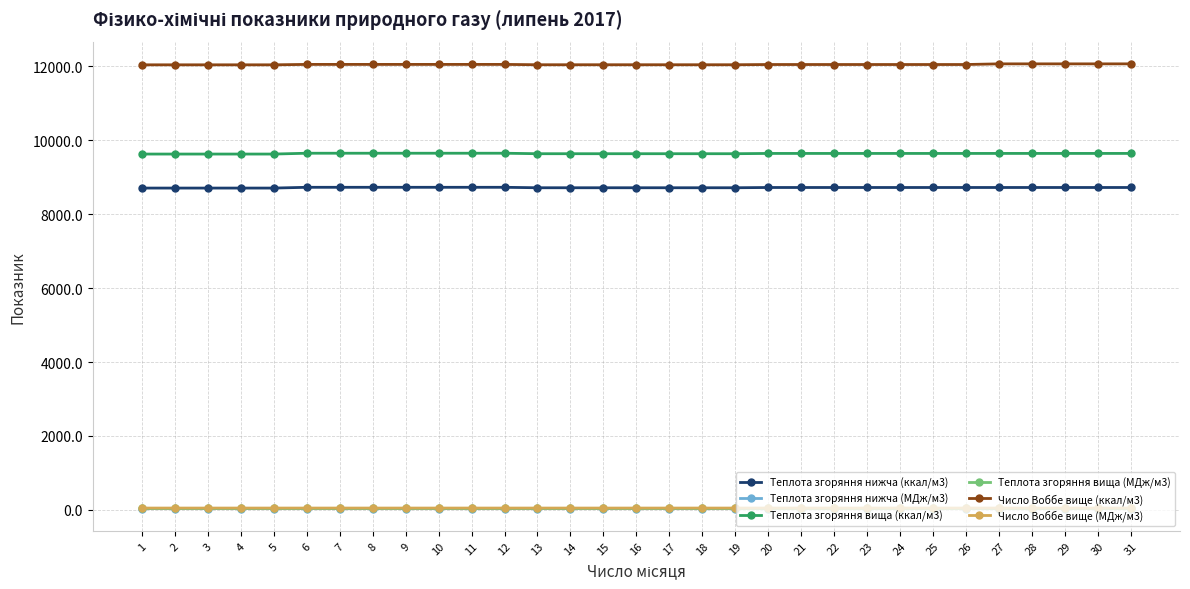

What is the difference between the second highest and minimum values in the Число Воббе вище (ккал/м3) series?

26.0